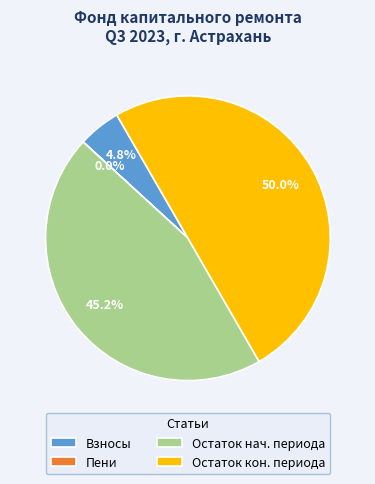

Which category has the biggest portion of the pie?

Остаток кон. периода